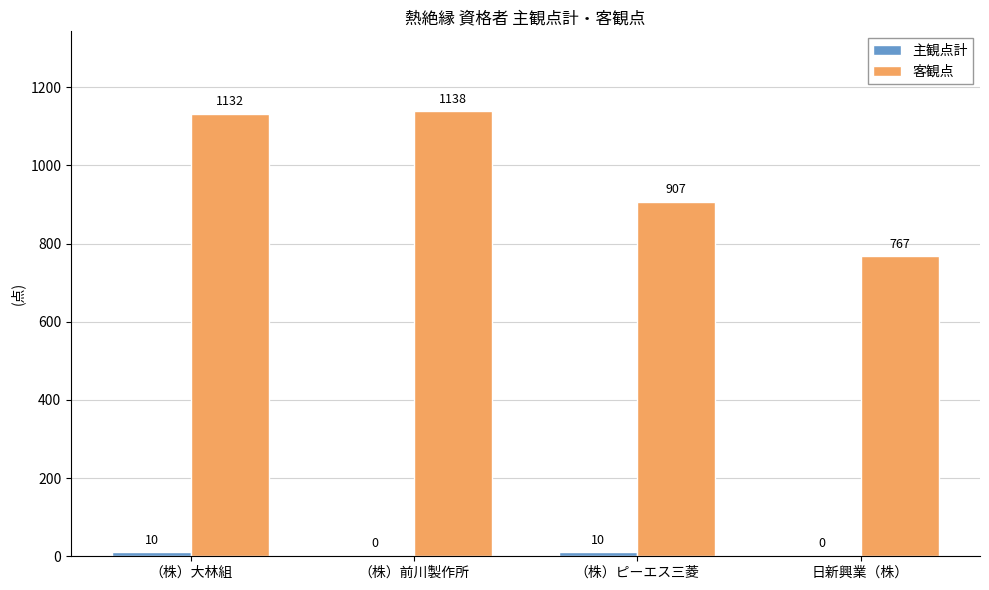

Count the number of categories in the chart.

4